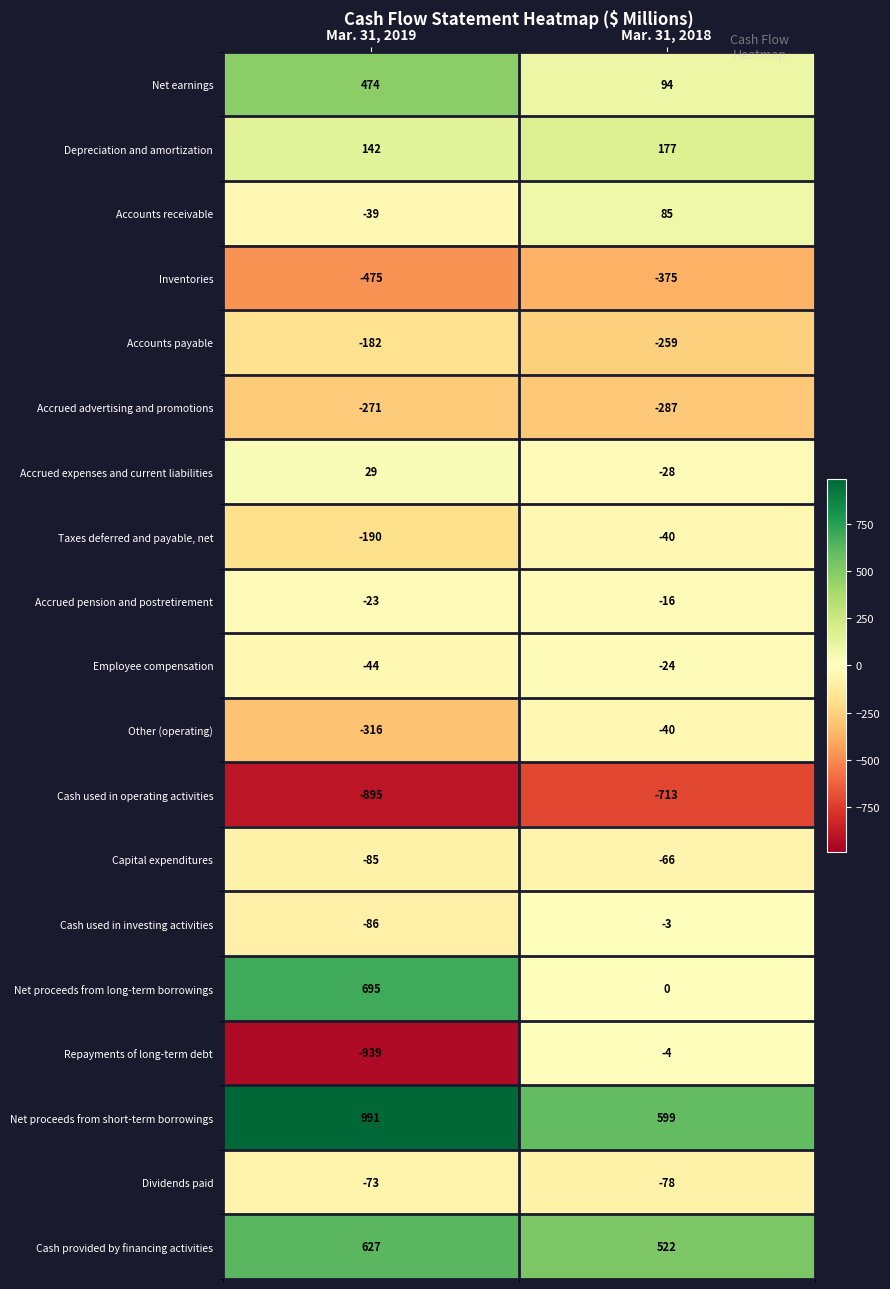

Where is Cash provided by financing activities nearest to the value 574?

Mar. 31, 2018